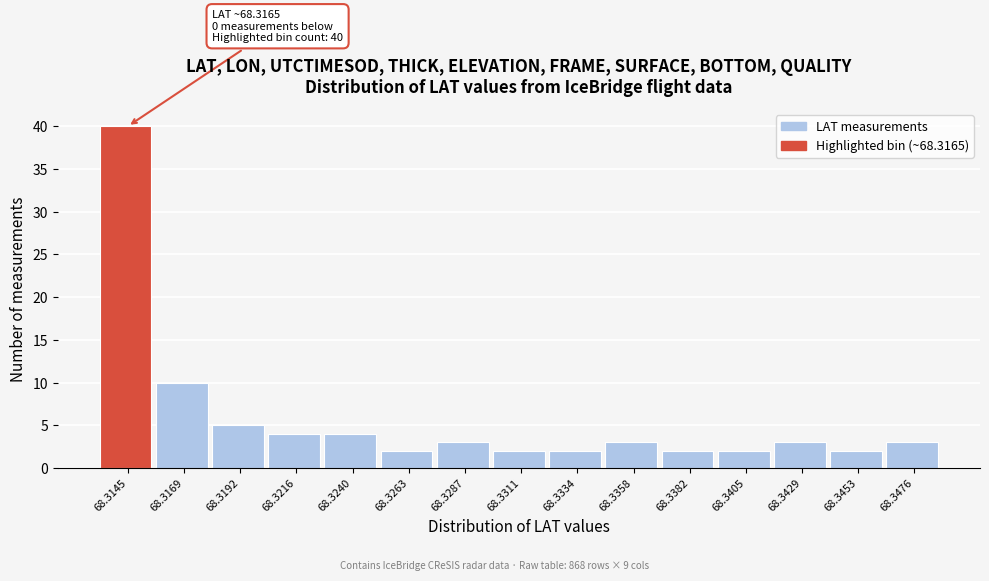

Reading right to left, list all the values displayed in this chart.

3	2	3	2	2	3	2	2	3	2	4	4	5	10	40